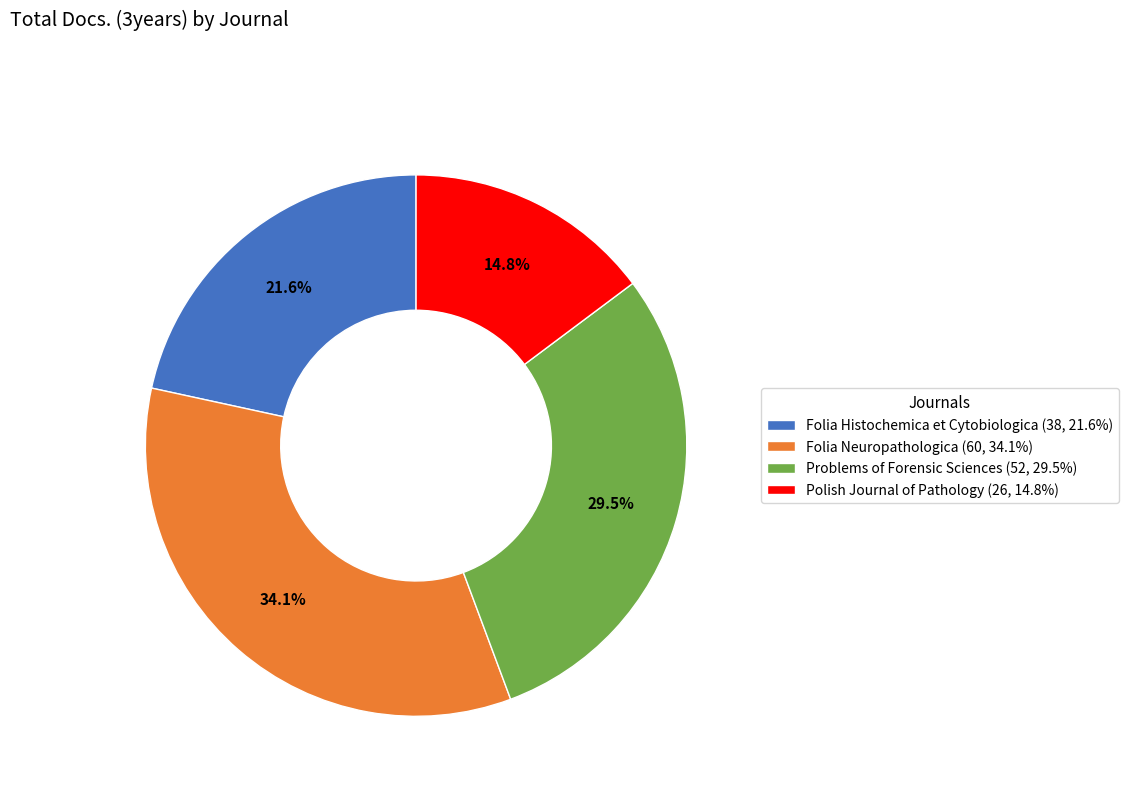

Is it true that Folia Neuropathologica is 42% of the pie?

False